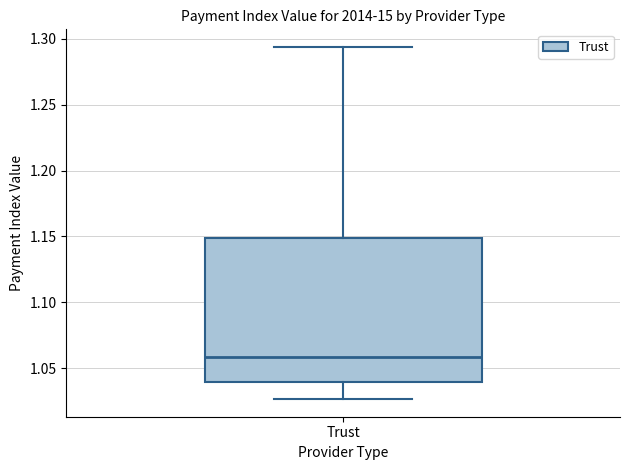

Transcribe this box plot: give where the median line is, the range the box spans, and where the two whiskers end, as read against the y-axis. The values are not printed on the chart, so give them approximately, as read against the axis.

median 1.060, box 1.040 to 1.150, whiskers 1.025 to 1.295